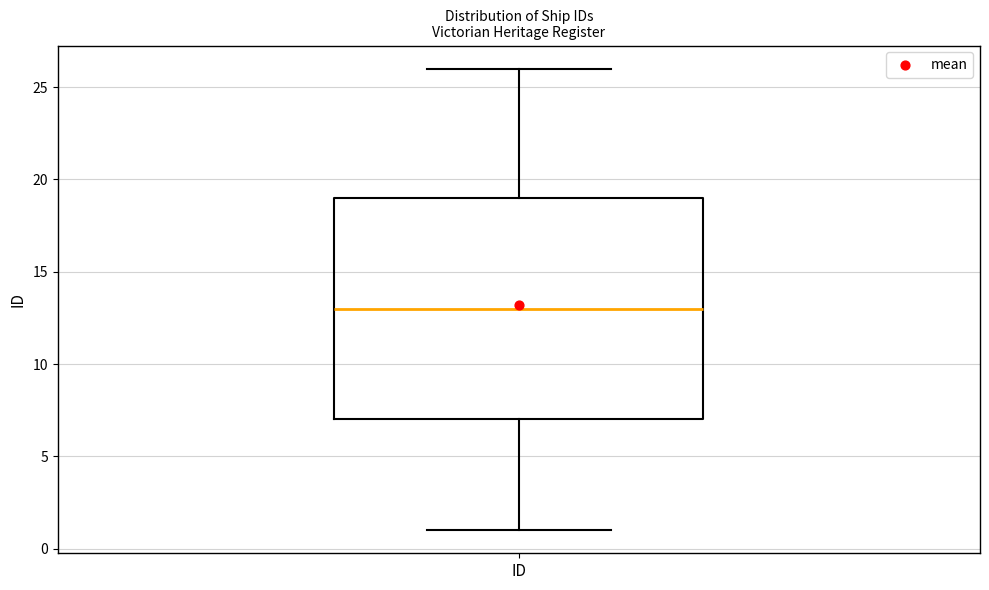

Transcribe this box plot: give where the median line is, the range the box spans, and where the two whiskers end, as read against the y-axis. The values are not printed on the chart, so give them approximately, as read against the axis.

median 13, box 7 to 19, whiskers 1 to 26